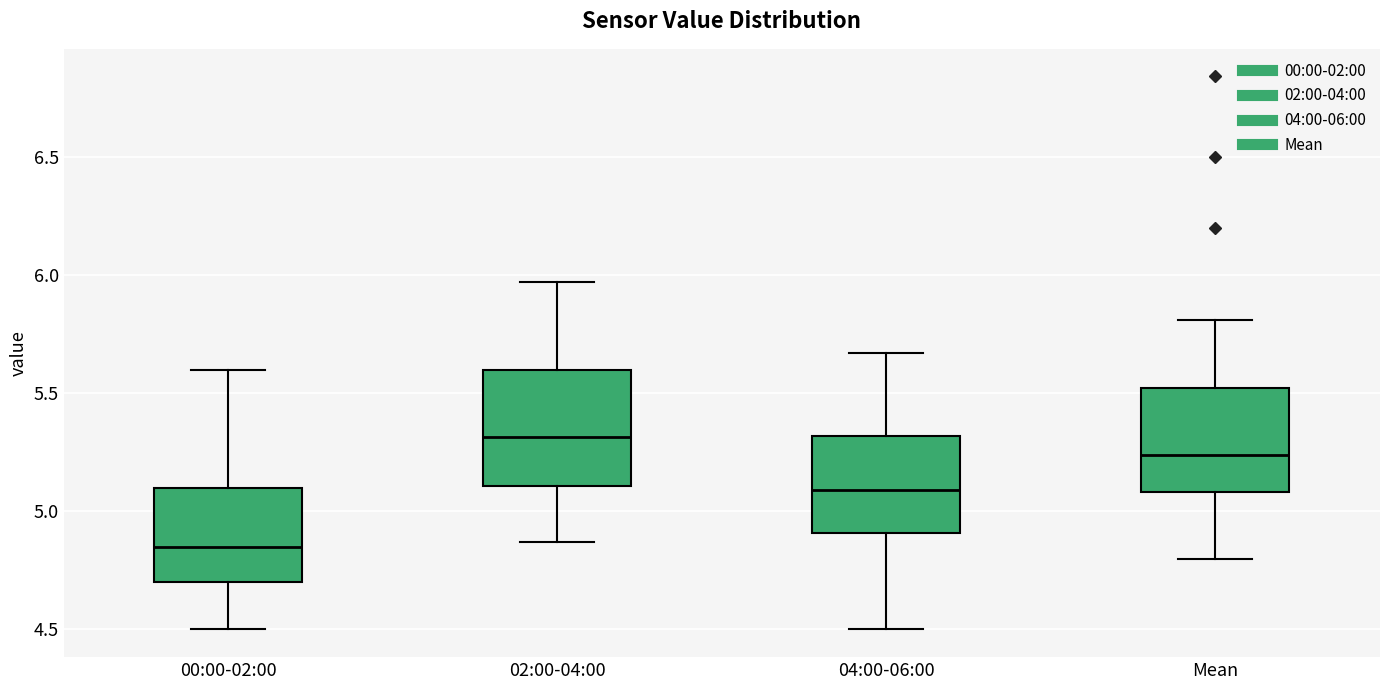

Which box has the lowest median line?

00:00-02:00